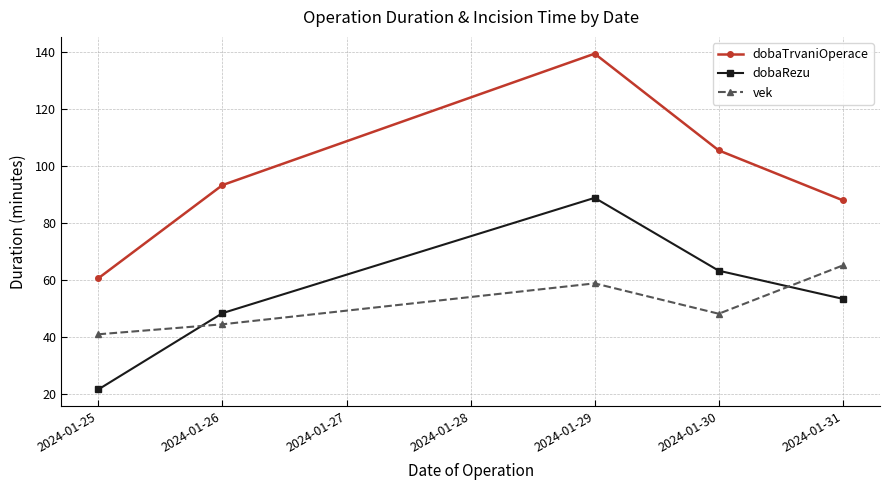

True or false: dobaRezu and dobaTrvaniOperace intersect in this chart.

False